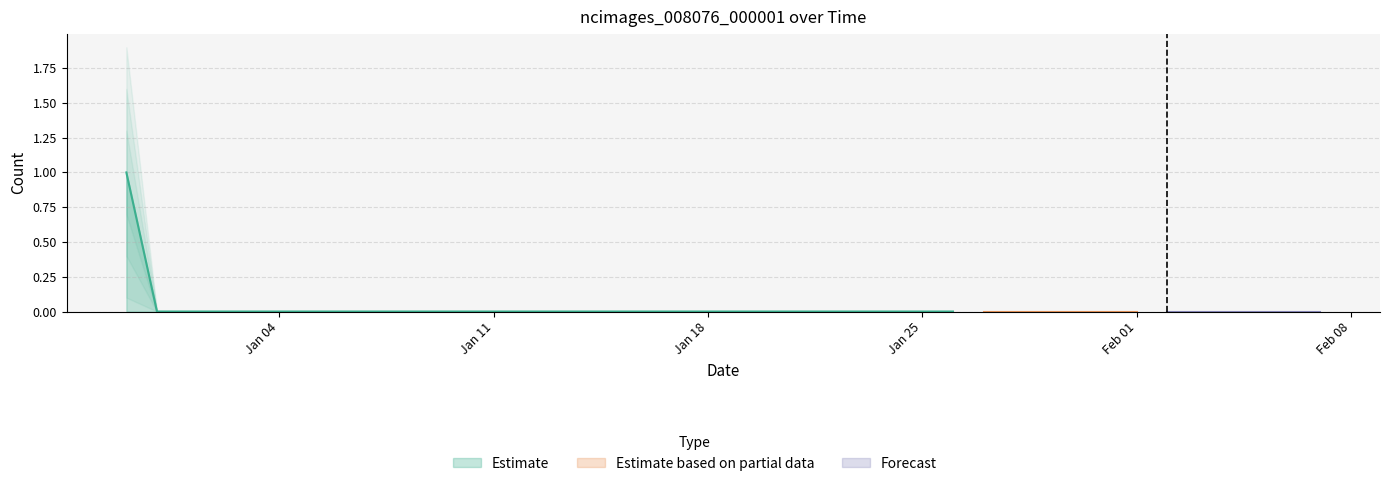

How many data points does each series have?

40